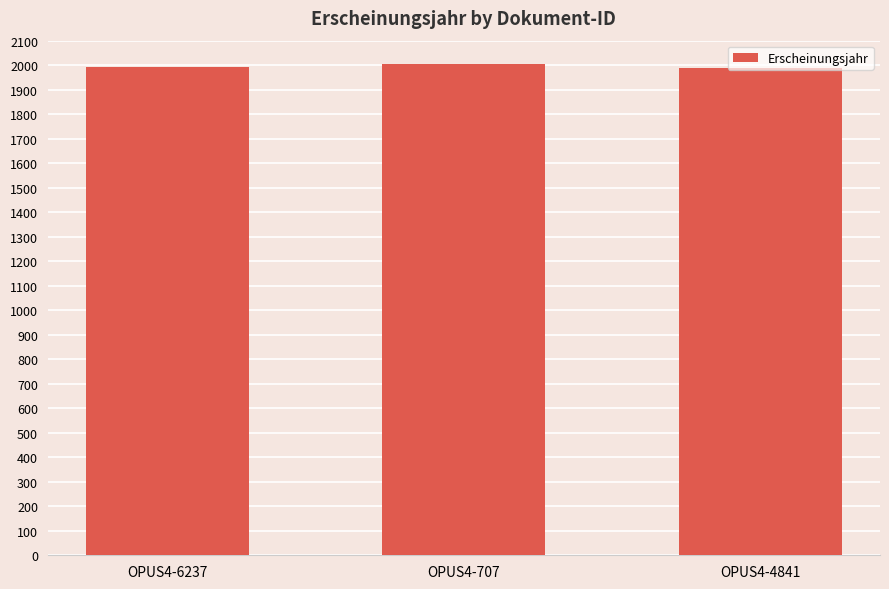

What is the ratio of the value at OPUS4-6237 to the value at OPUS4-707?

1.0